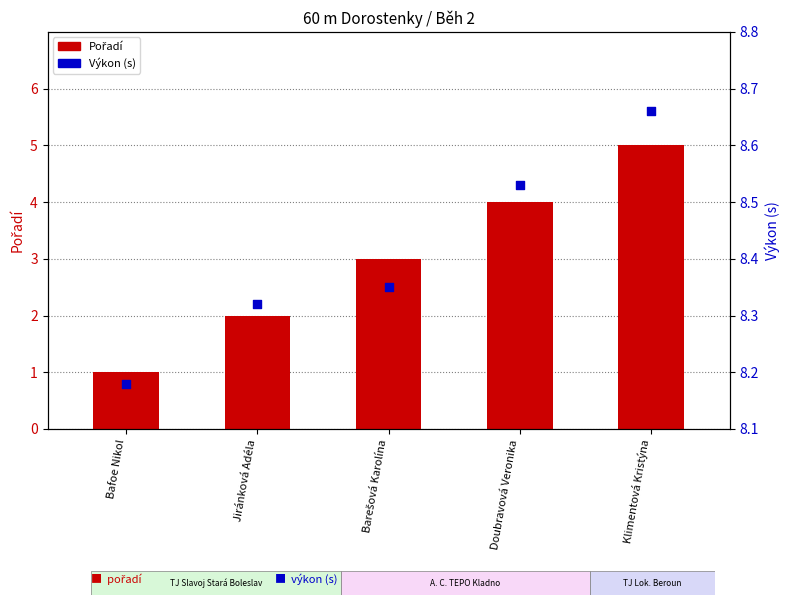

What are all the series names shown in the legend?

Pořadí, Výkon (s)